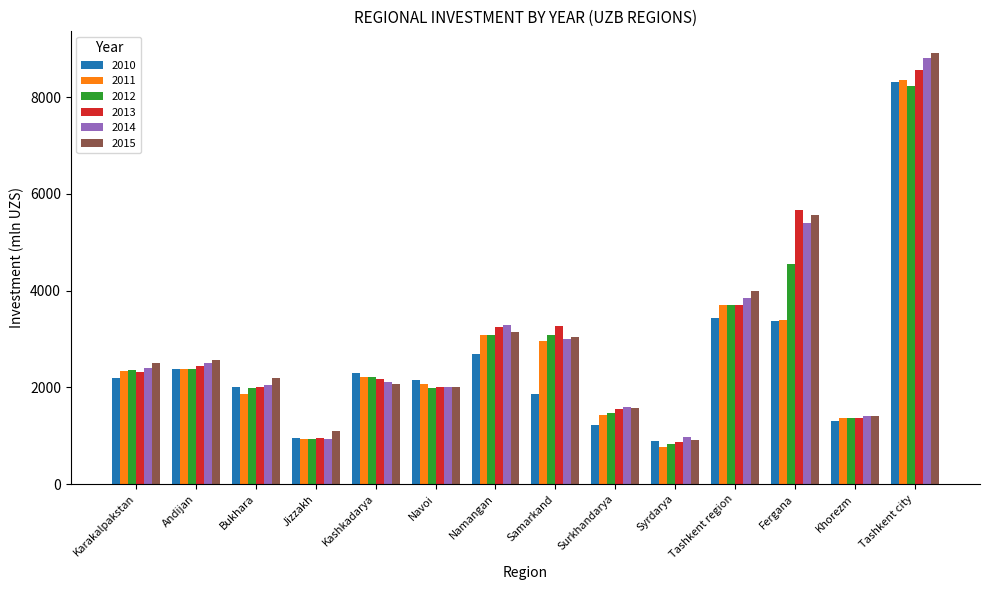

What is the maximum value for 2010?

8306